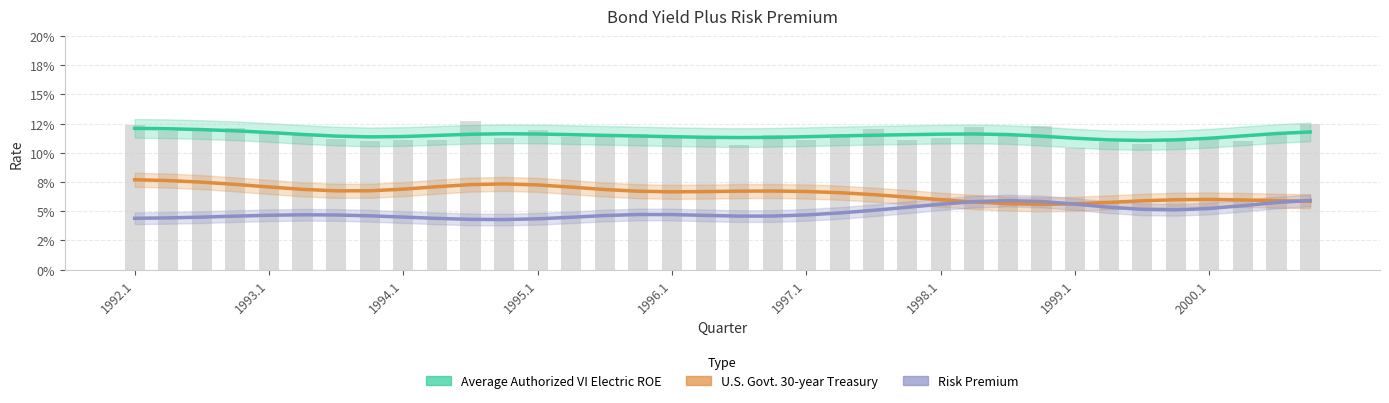

The value of Risk Premium at 1994.1 is 0.0. True or false?

False